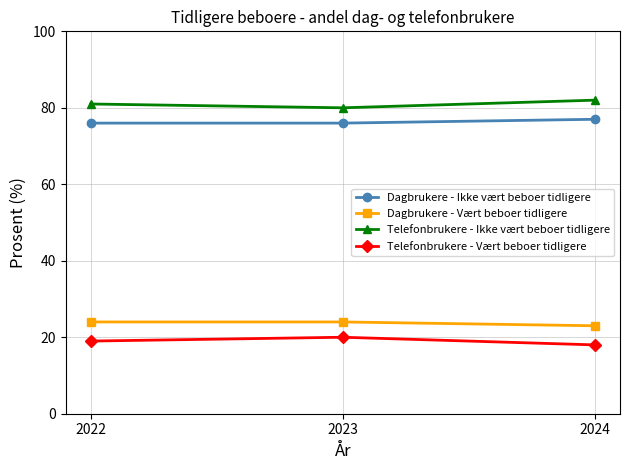

The Dagbrukere - Vært beboer tidligere series shows 38 at 2024. True or false?

False